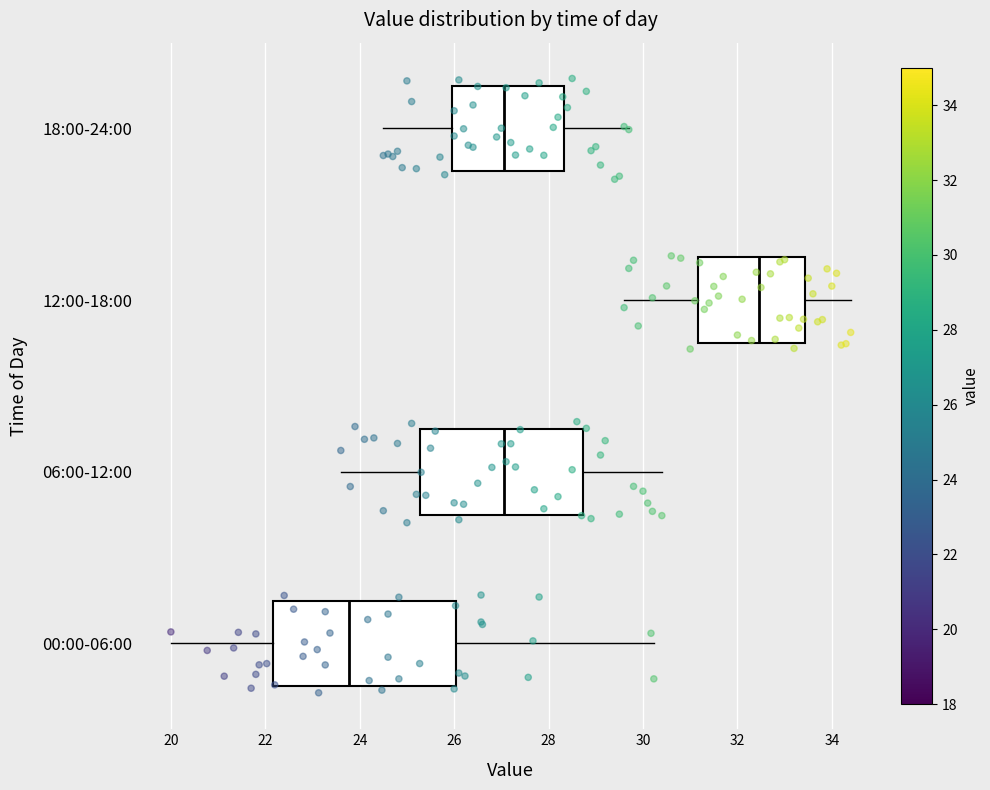

Comparing the boxes themselves (not the whiskers), which one is the widest?

00:00-06:00